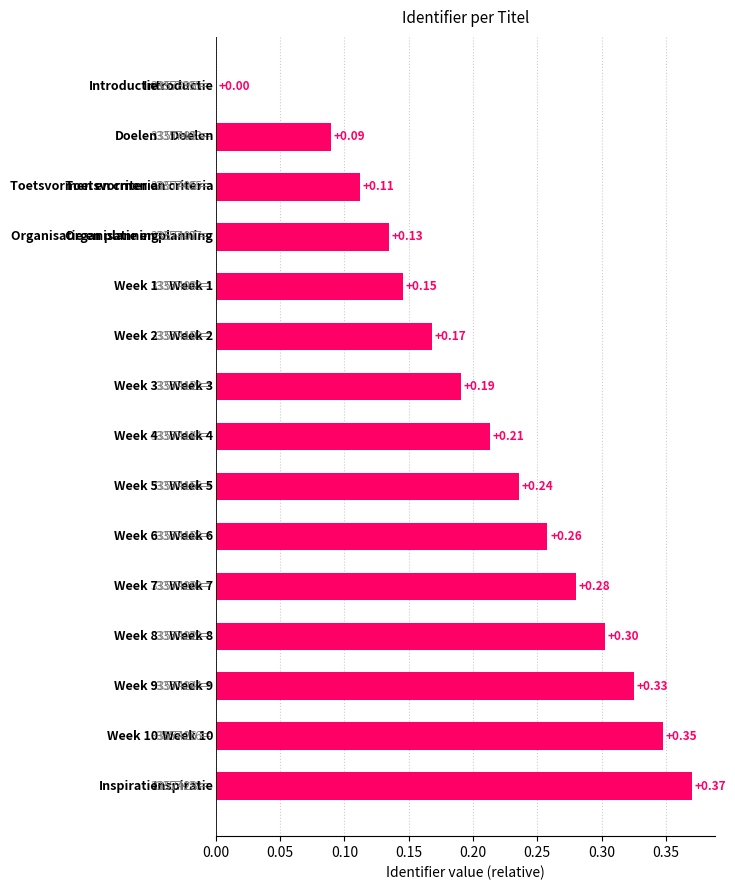

How many positive values are there?

14